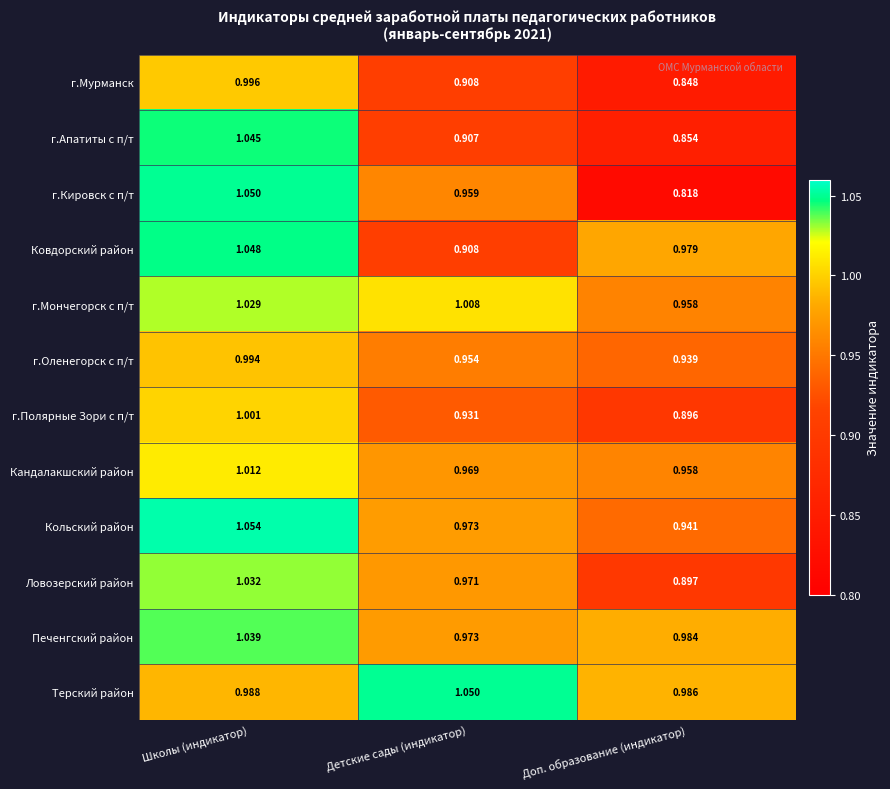

Between Школы (индикатор) and Детские сады (индикатор), which series saw the biggest shift?

Ковдорский район